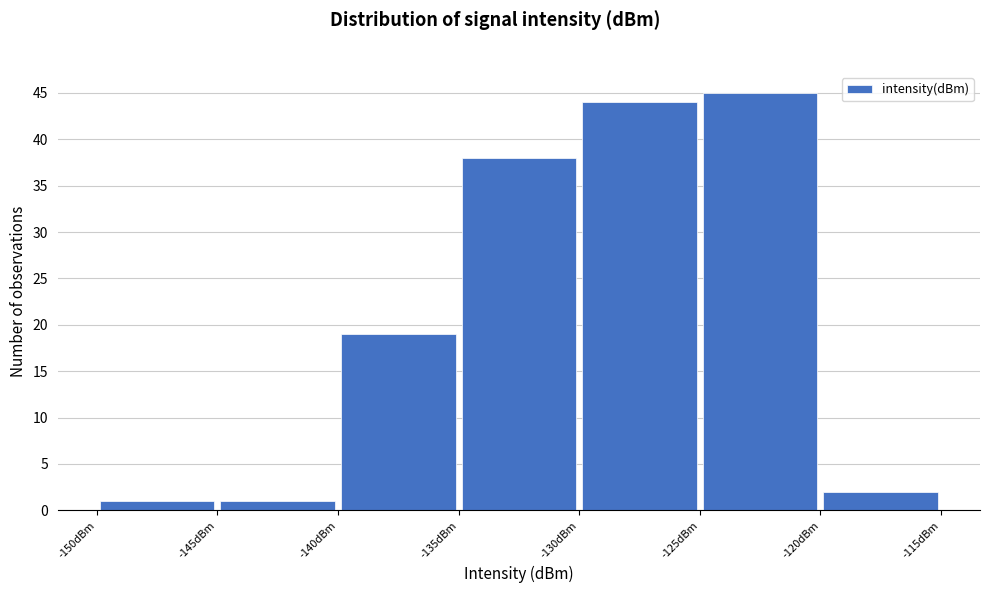

Over which range of the x-axis is the bar tallest?

-125 to -120